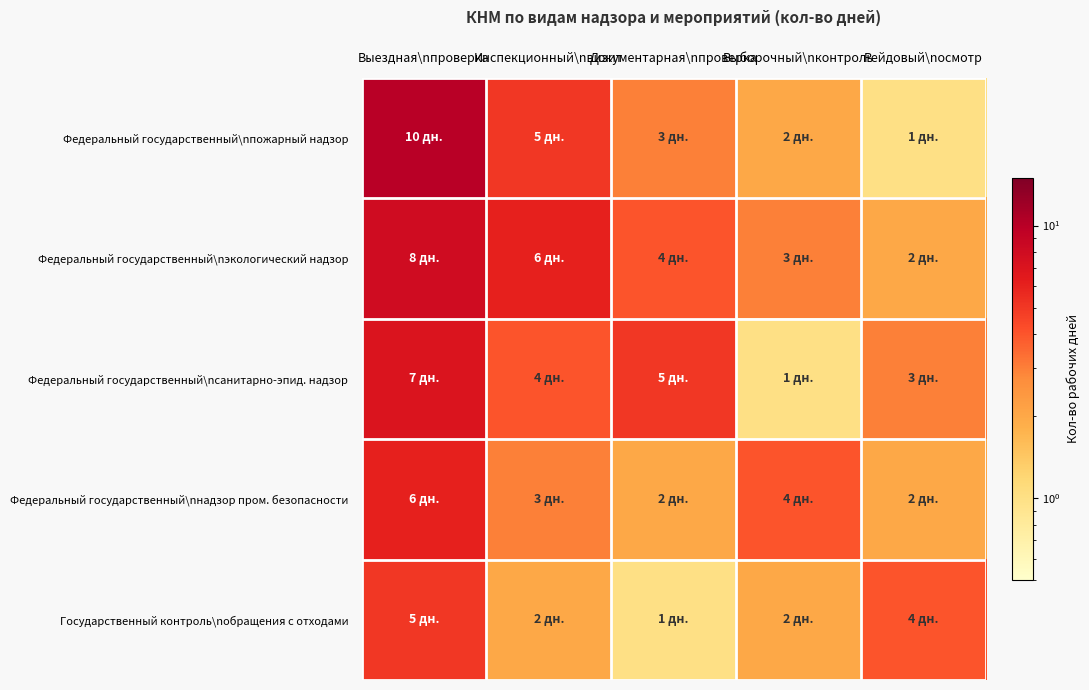

What is the minimum value shown in the chart?

1